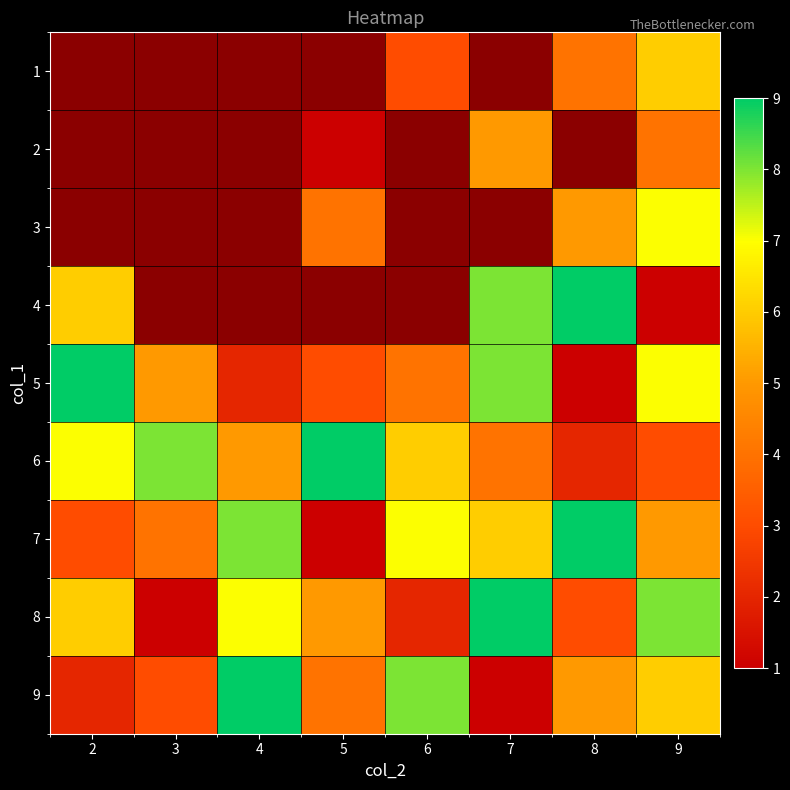

How many 7 values are between 4 and 8?

5